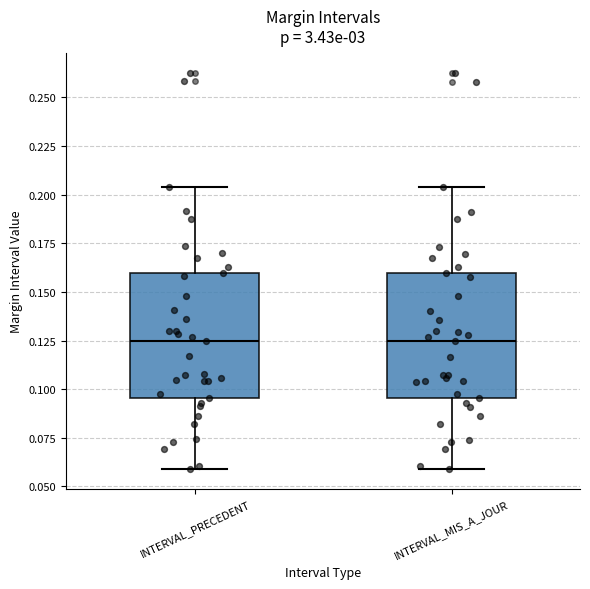

Where is the upper edge of the box for INTERVAL_MIS_A_JOUR on the y-axis? The values are not printed on the chart, so give them approximately, as read against the axis.

0.160